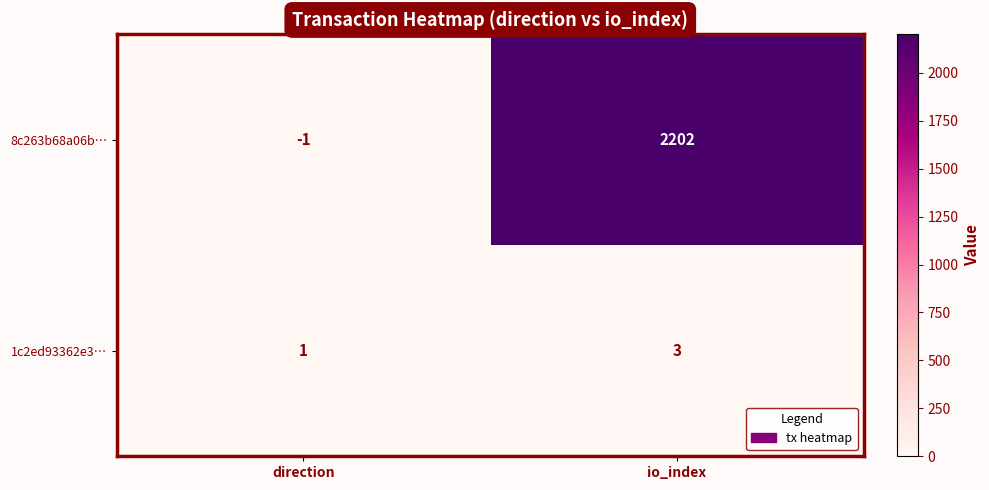

What is the sum of the 1c2ed93362e3… values at io_index and direction?

4